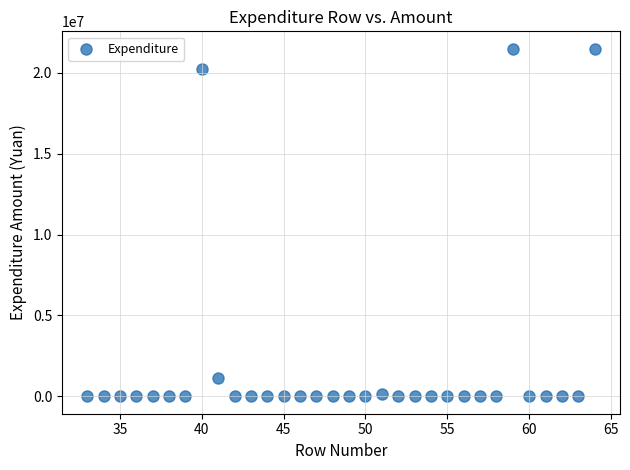

What is the range of X values (max minus min)?

31.0